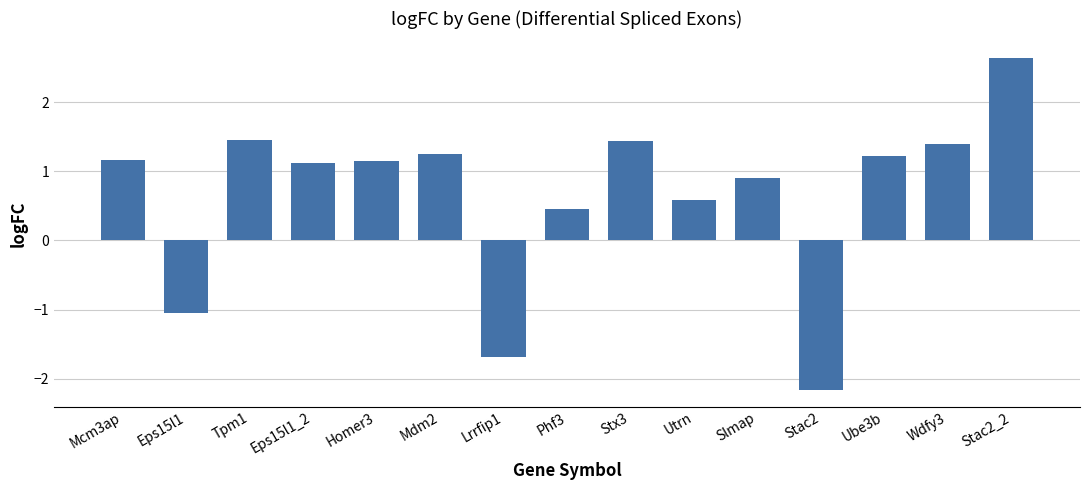

At which label does the data first exceed 1?

Mcm3ap